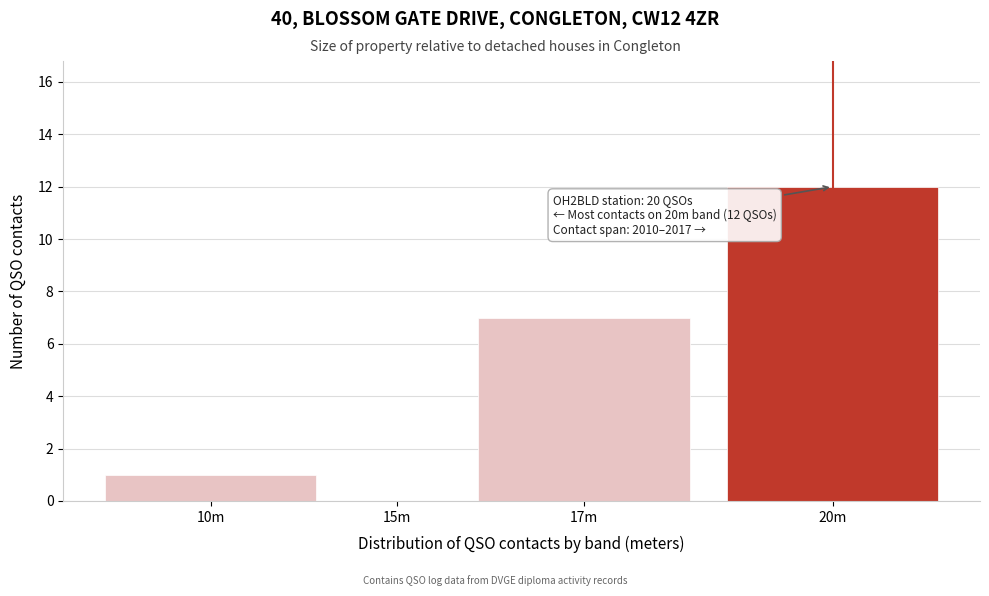

Reading left to right, extract all data points from this chart.

10m=1	15m=0	17m=7	20m=12